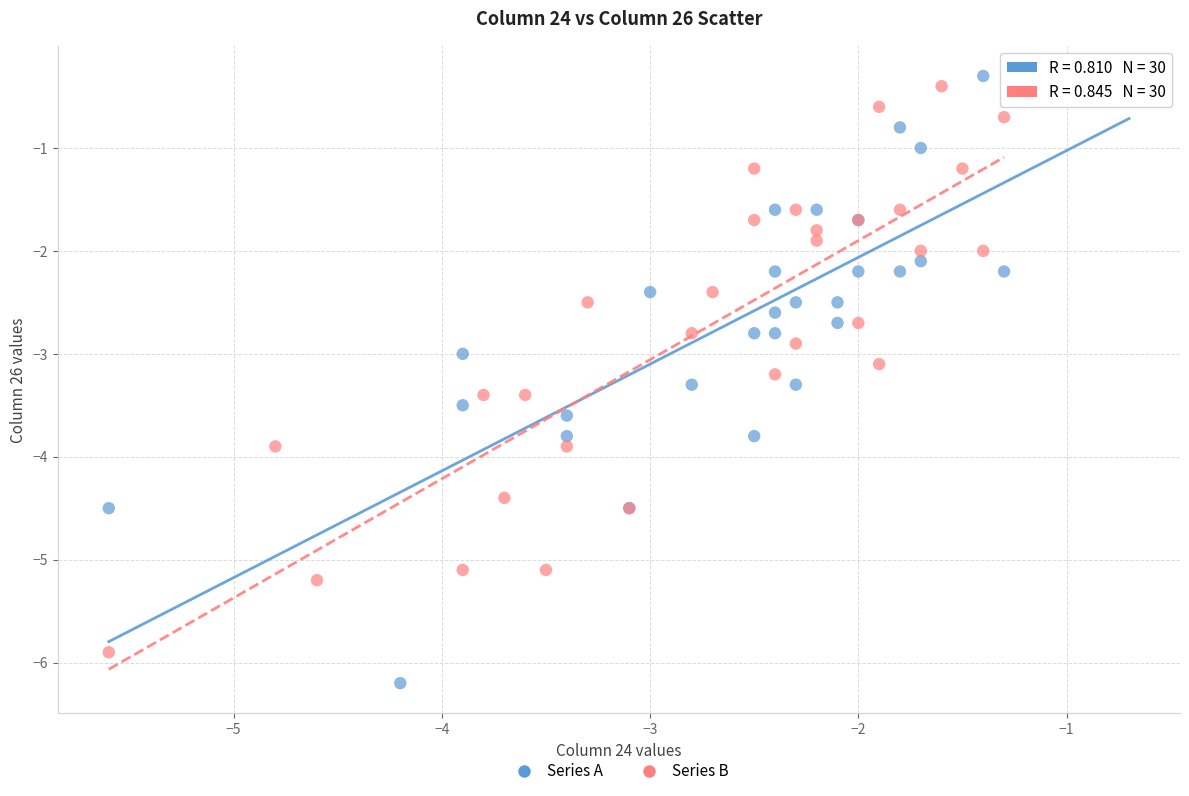

What are all the series names shown in the legend?

Series A, Series B